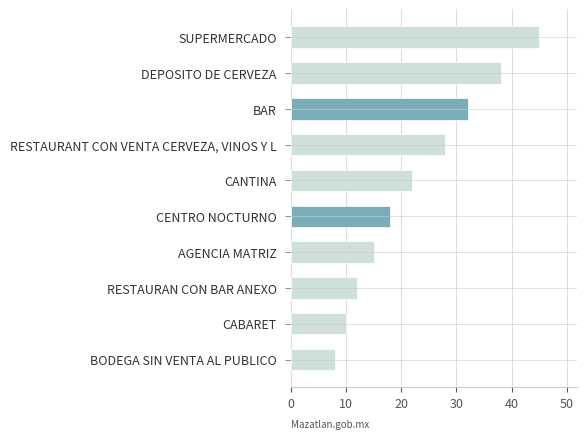

Reading top to bottom, extract all data points from this chart.

45	38	32	28	22	18	15	12	10	8